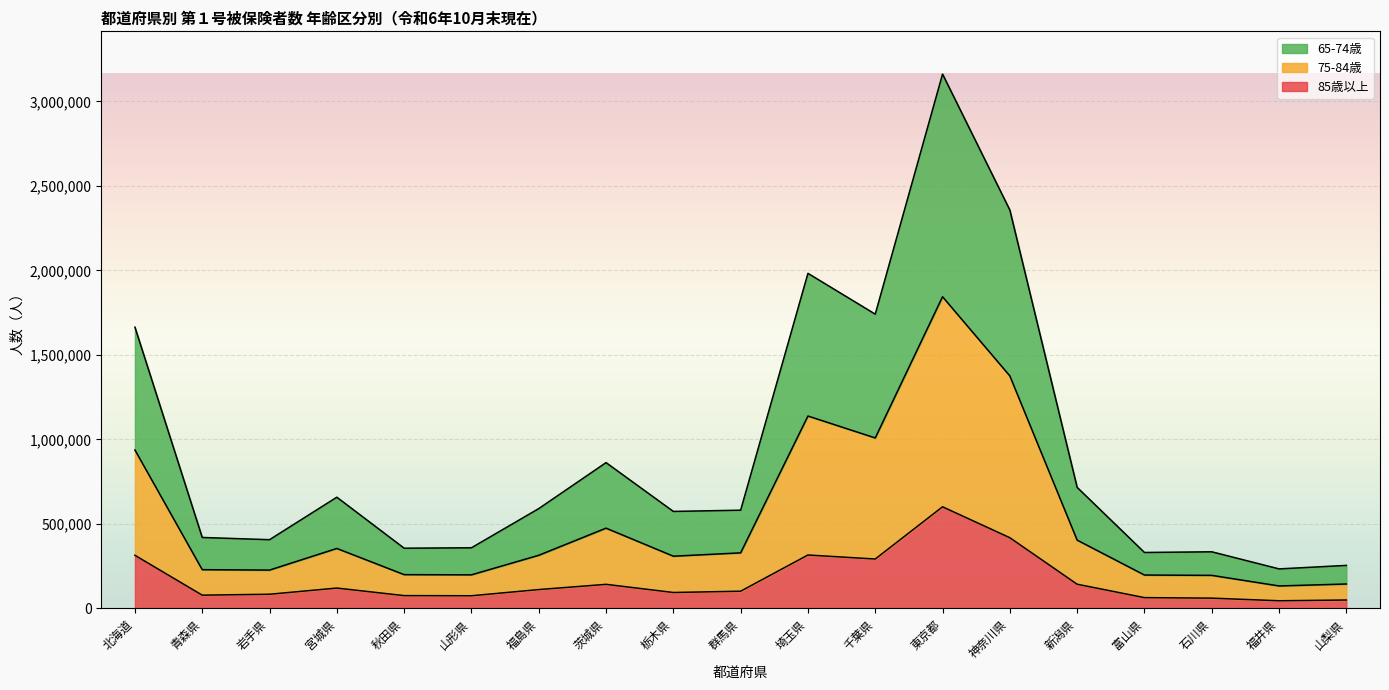

Between 東京都 and 新潟県, which is larger?

東京都